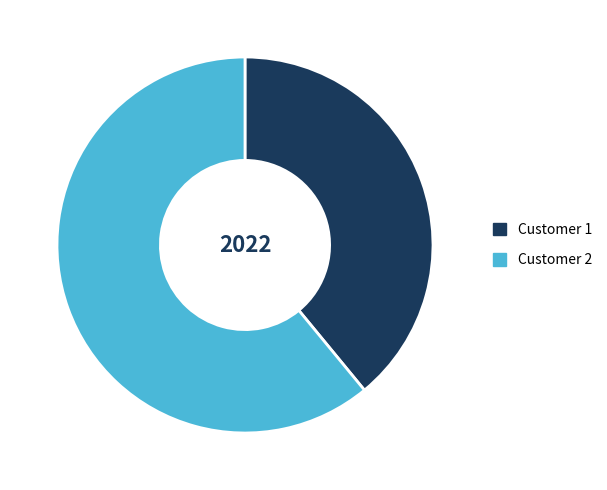

How many slices are in this pie chart?

2